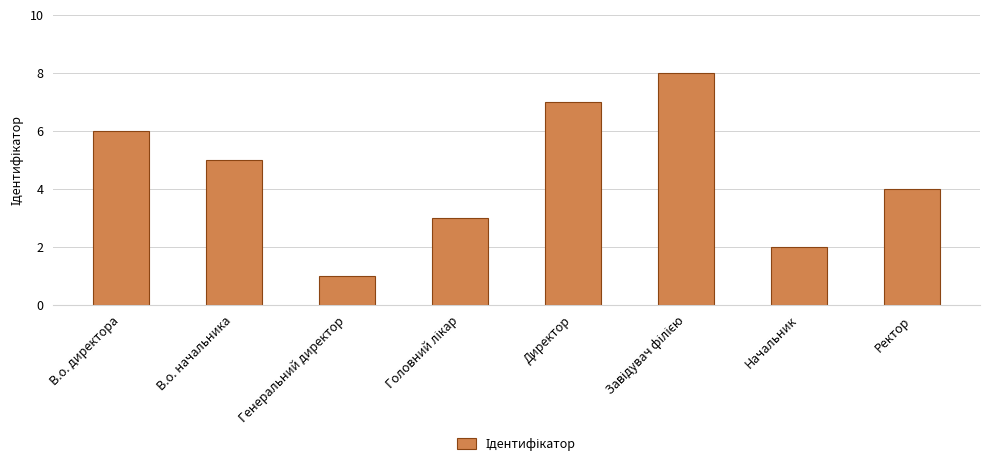

What is the difference between the maximum and minimum values?

7